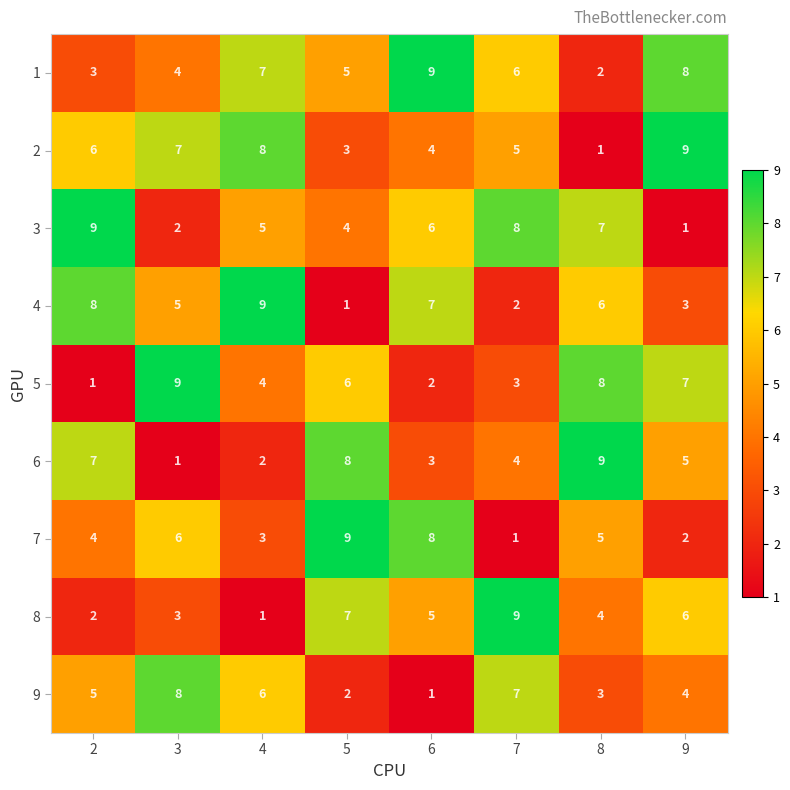

Which series has the largest total across all categories?

1